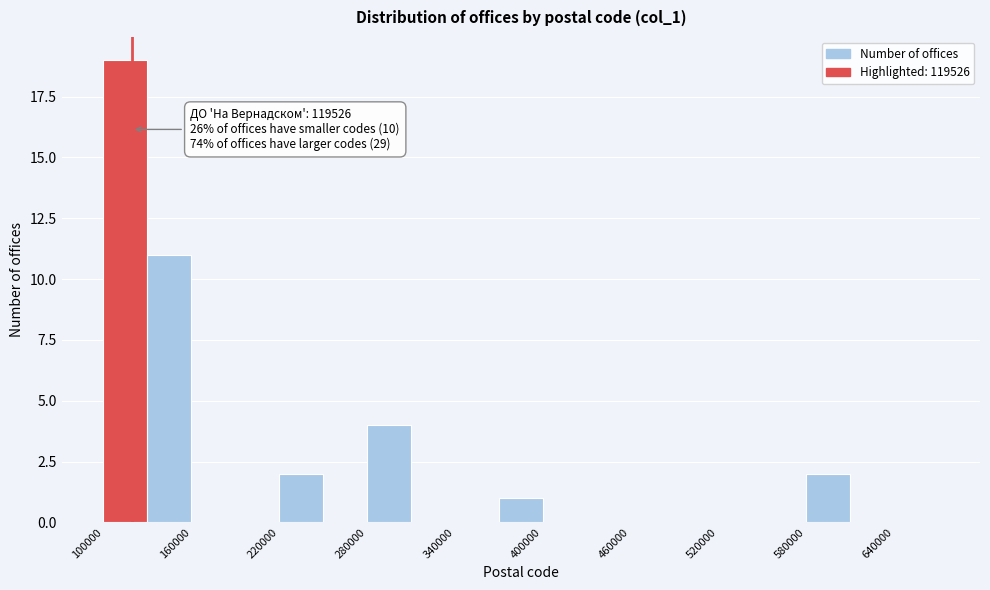

Around what value on the x-axis is the tallest bar? Give the approximate position of its centre, as read against the axis.

120000